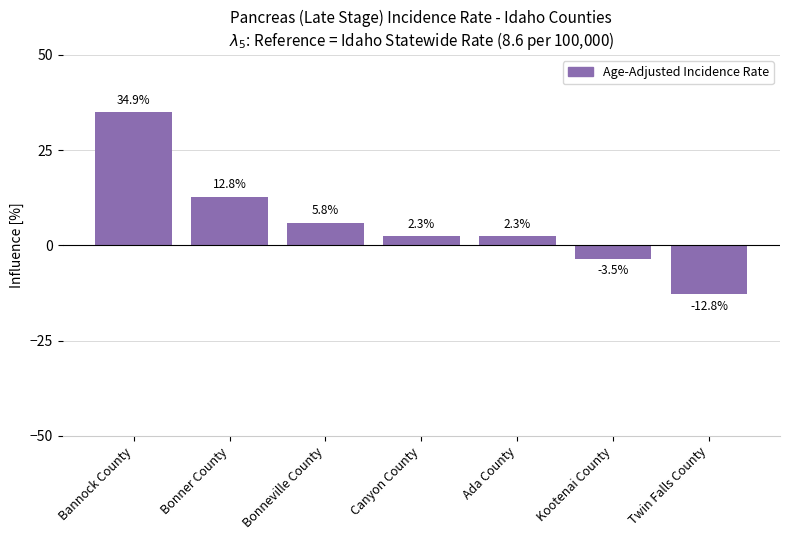

Between Bonneville County and Twin Falls County, which is larger?

Bonneville County